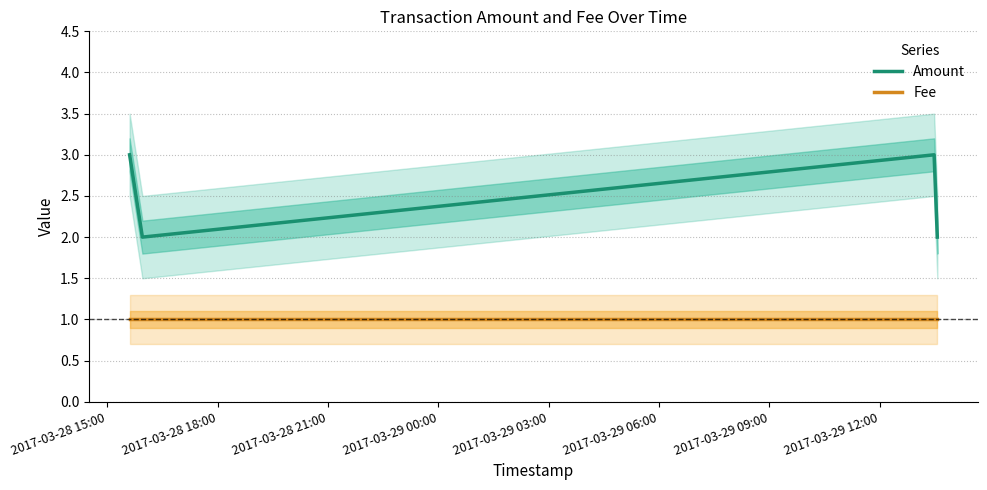

True or false: Amount and Fee cross at least once.

False